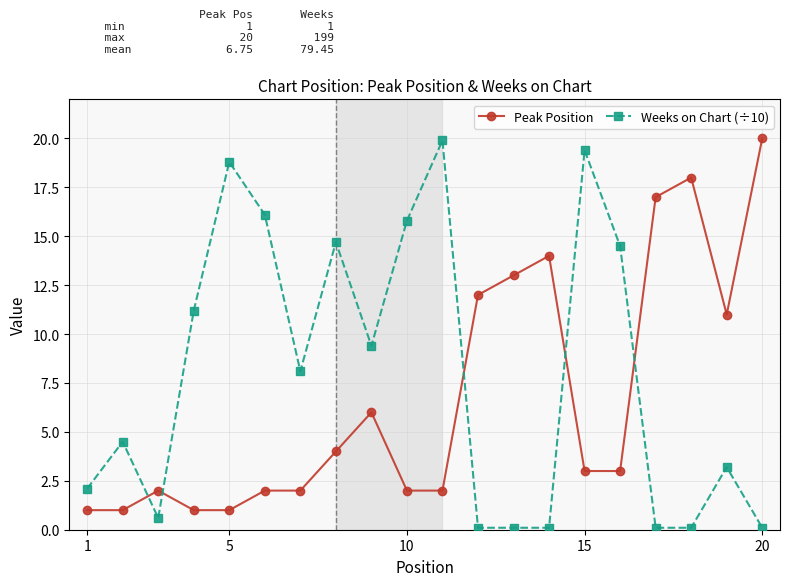

What is the value of the Weeks on Chart (÷10) point at the 3rd from the left?

0.6